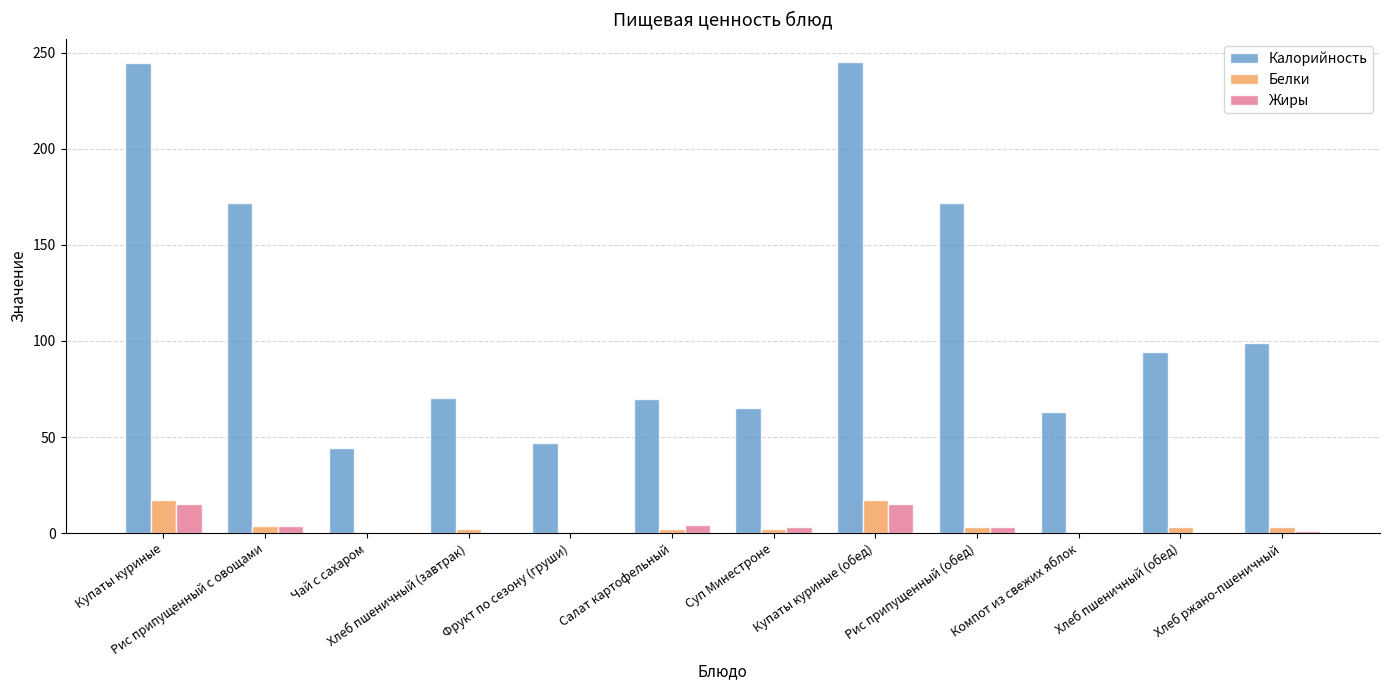

Which series has the largest range (max minus min)?

Калорийность